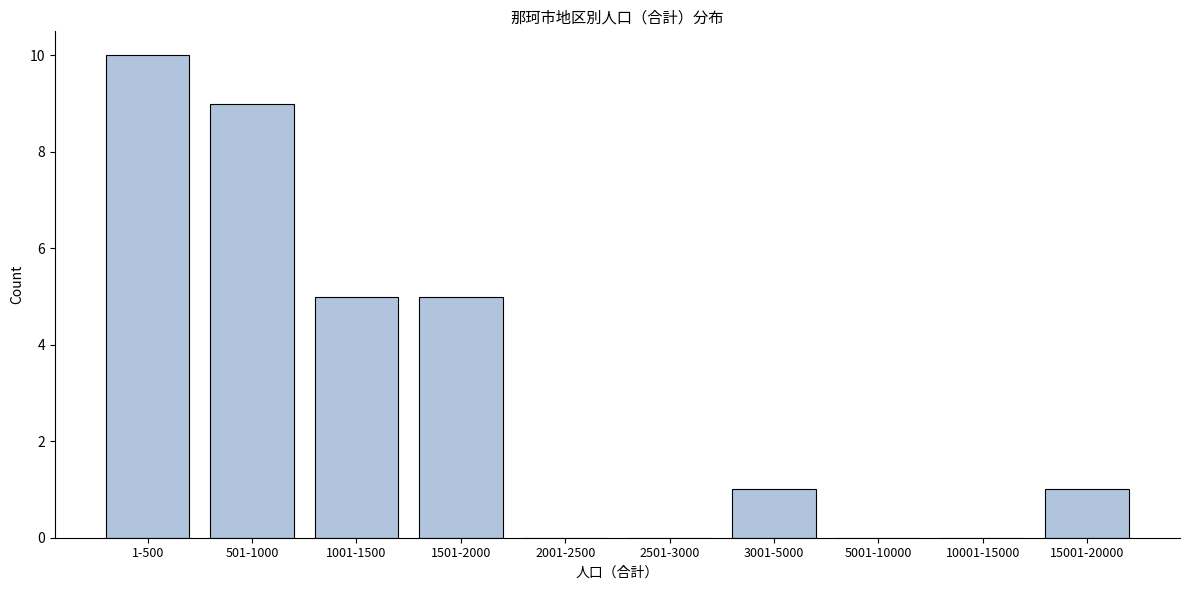

Reading right to left, what are all the values shown in this chart?

15001-20000=1	10001-15000=0	5001-10000=0	3001-5000=1	2501-3000=0	2001-2500=0	1501-2000=5	1001-1500=5	501-1000=9	1-500=10